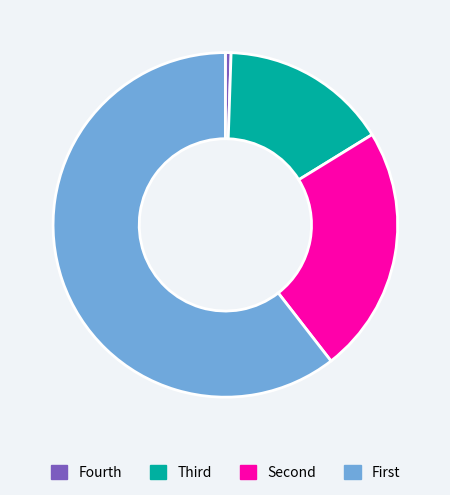

Does any single category account for the majority?

Yes